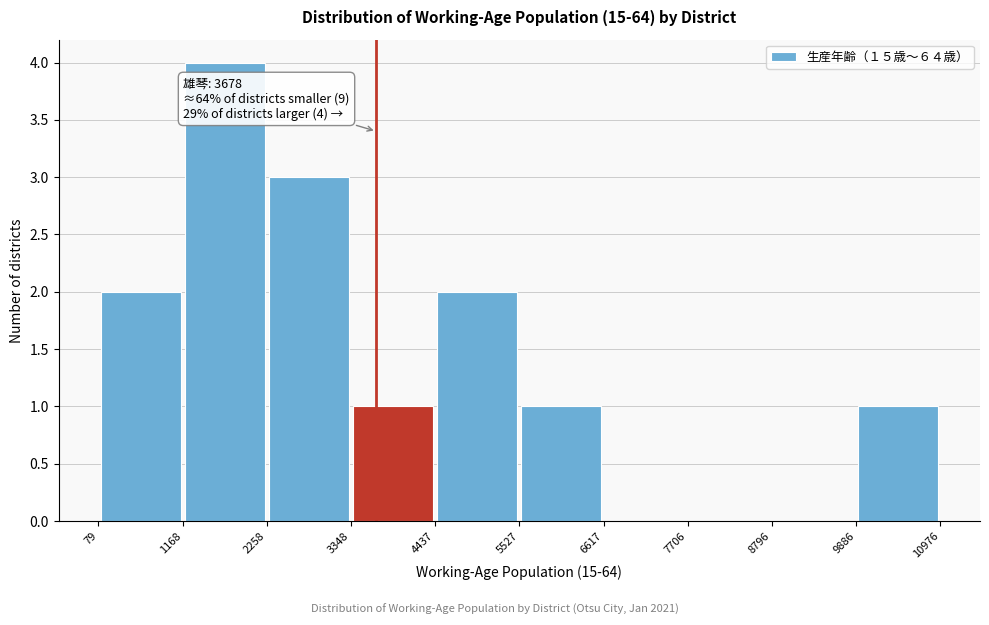

Which range on the x-axis has the tallest bar?

1168 to 2258